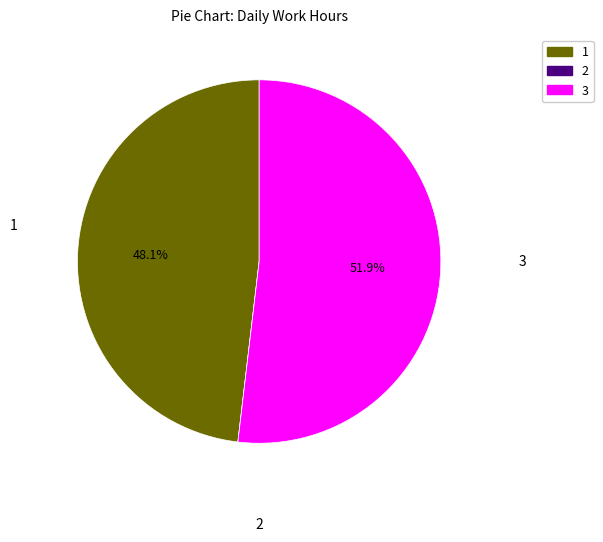

How much of the chart is everything except 3?

48.1%